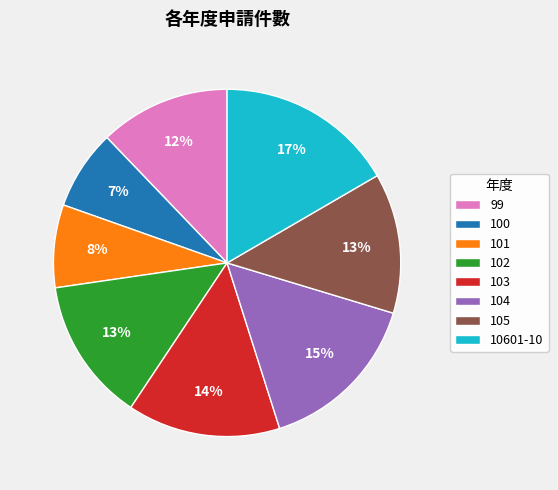

Between 99 and 104, which is larger?

104